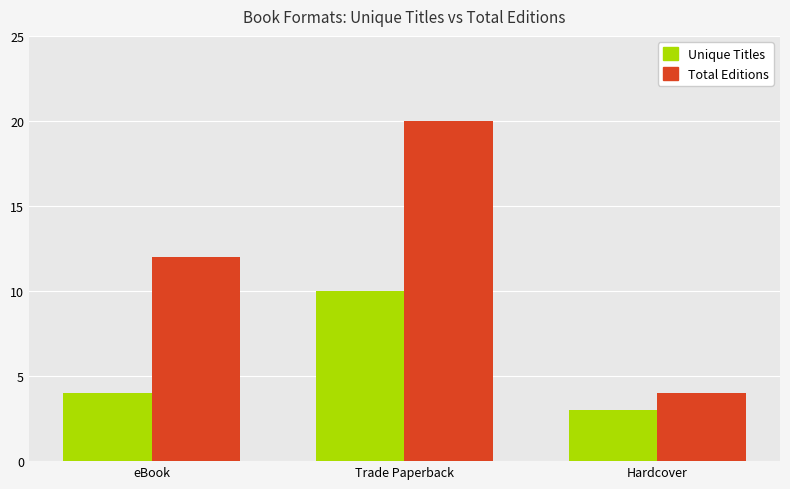

What is the greatest value displayed?

20